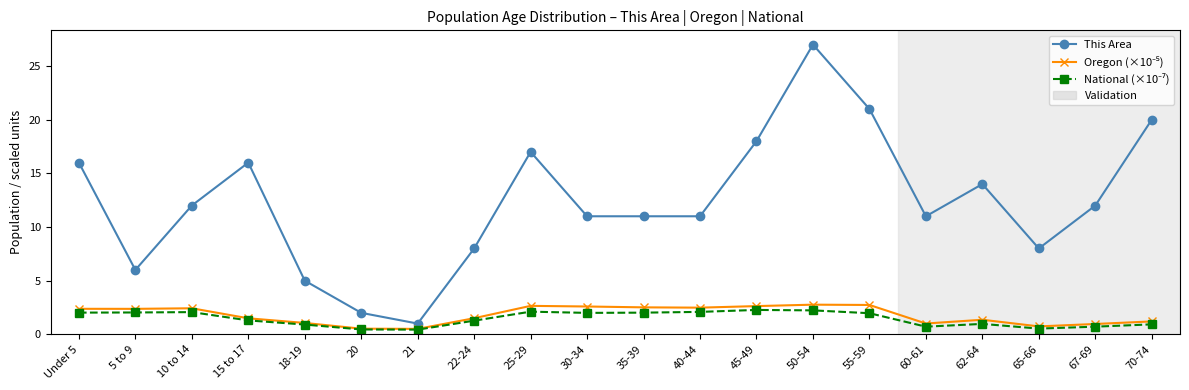

Where is the first local minimum for This Area?

5 to 9